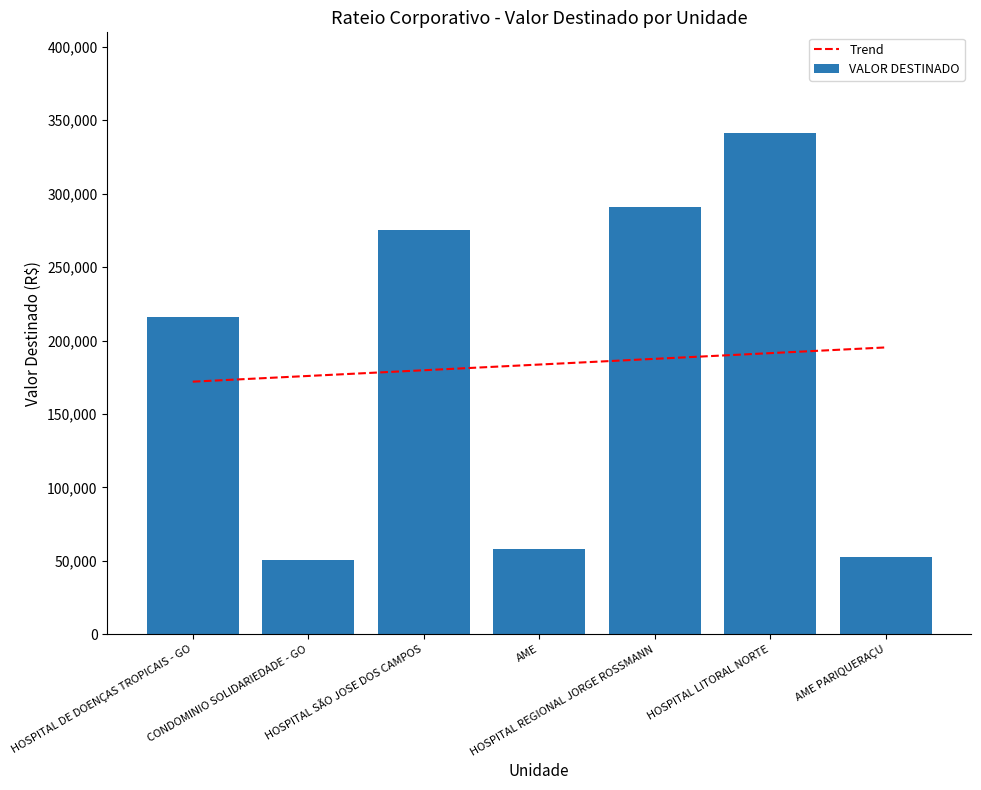

List the labels in order of value, smallest first.

CONDOMINIO SOLIDARIEDADE - GO, AME PARIQUERAÇU, AME, HOSPITAL DE DOENÇAS TROPICAIS - GO, HOSPITAL SÃO JOSE DOS CAMPOS, HOSPITAL REGIONAL JORGE ROSSMANN, HOSPITAL LITORAL NORTE